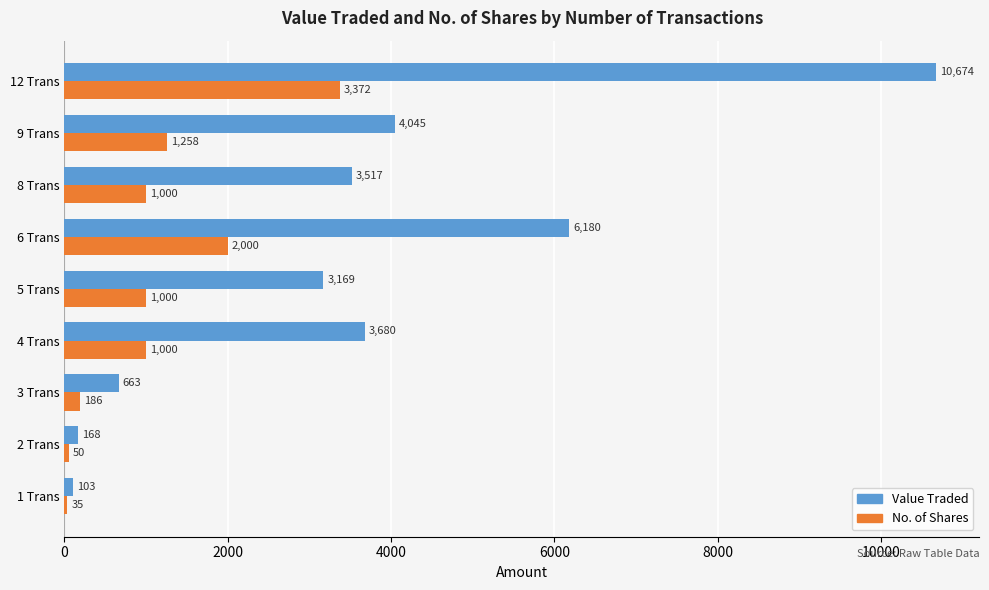

Where is Value Traded nearest to the value 5388?

6 Trans